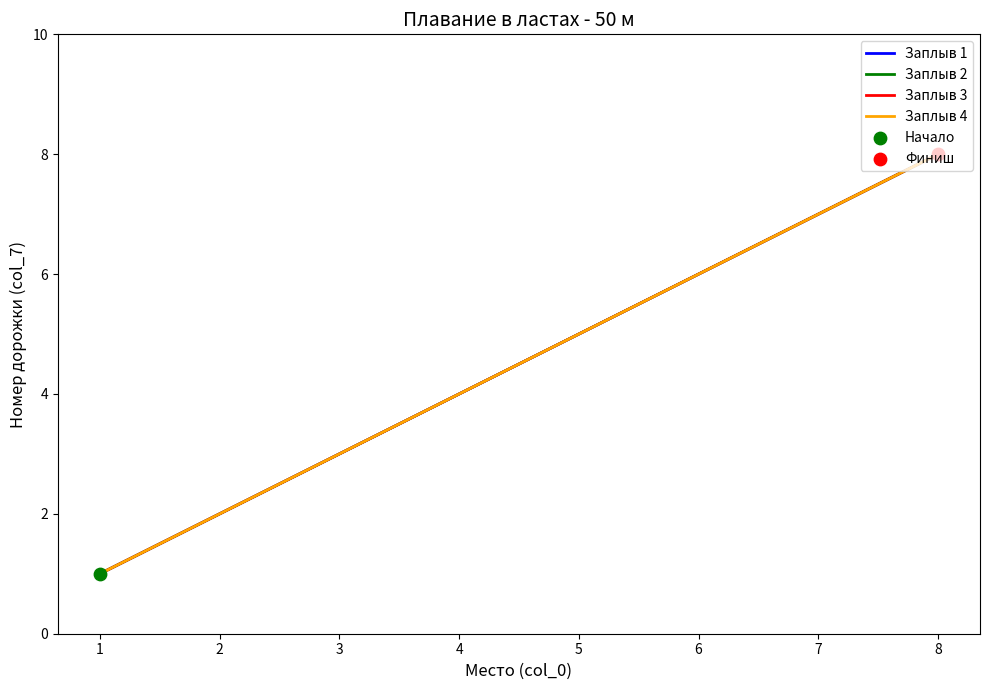

Does the chart have visible grid lines?

No